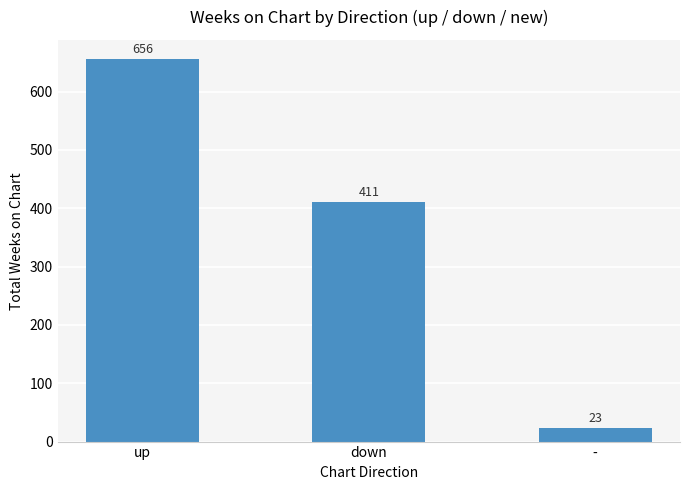

What is the approximate value at -?

23